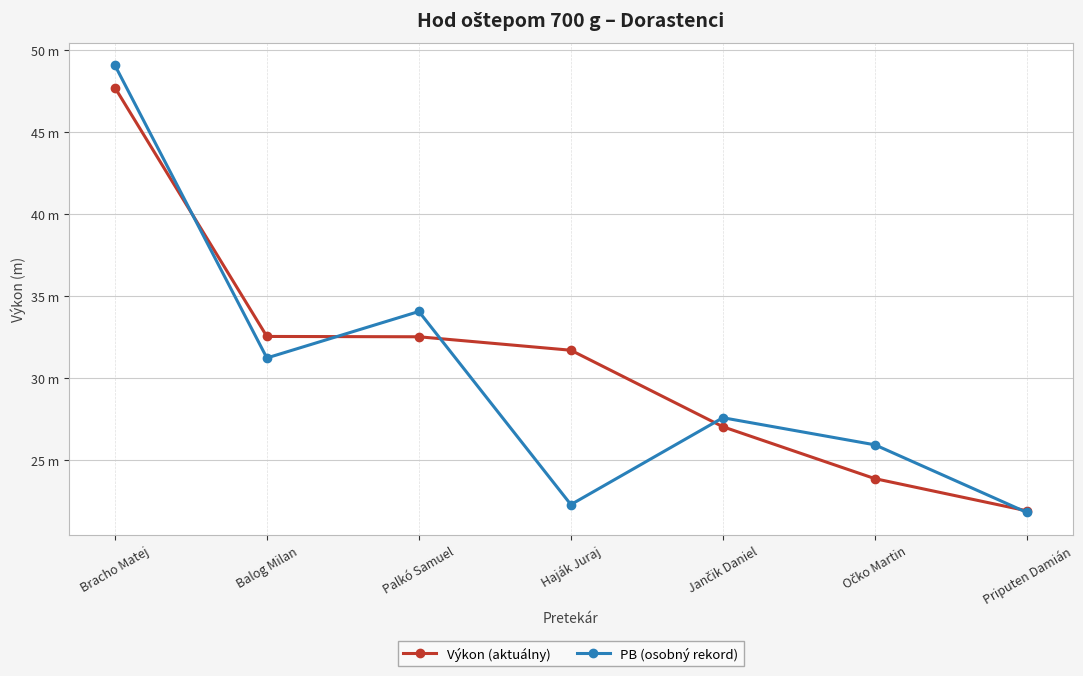

List the labels in order of PB (osobný rekord) value, smallest first.

Priputen Damián, Haják Juraj, Očko Martin, Jančik Daniel, Balog Milan, Palkó Samuel, Bracho Matej